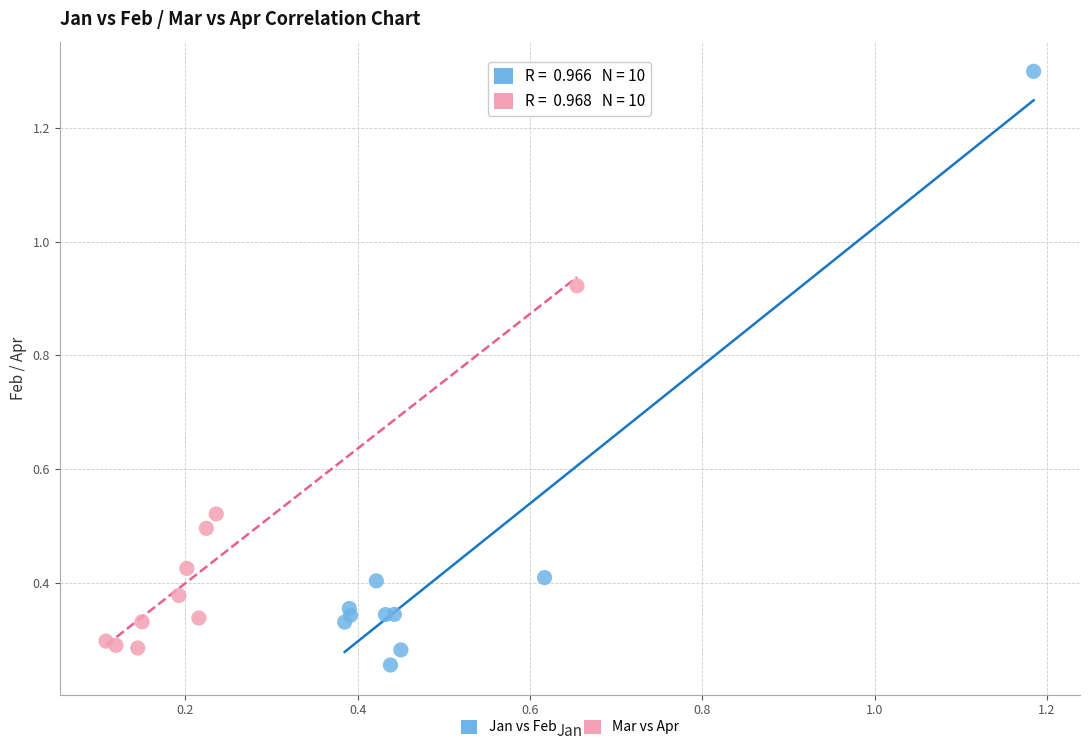

Which series has the widest spread of Y values?

Jan vs Feb